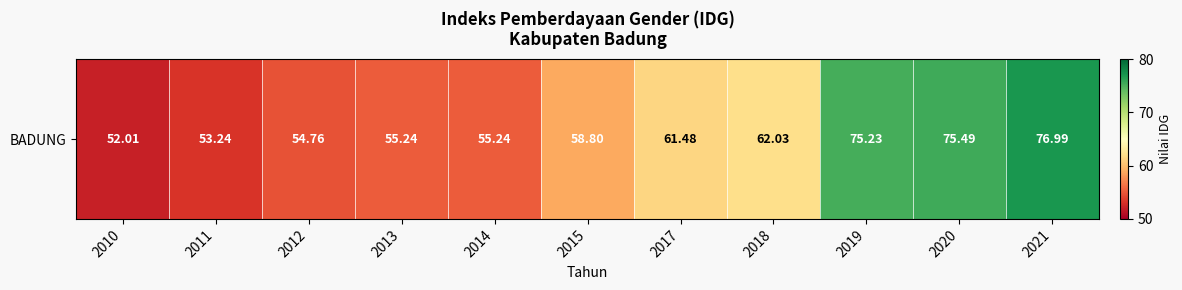

Reading left to right, transcribe all the data shown in this chart.

2010=52.0	2011=53.2	2012=54.8	2013=55.2	2014=55.2	2015=58.8	2017=61.5	2018=62.0	2019=75.2	2020=75.5	2021=77.0